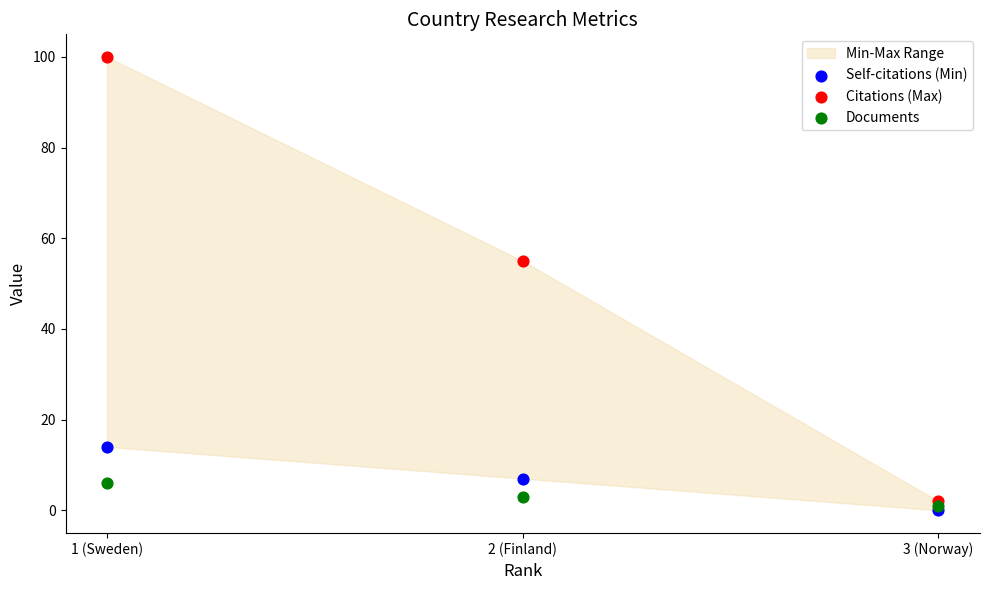

Which series reaches the maximum Y coordinate?

Citations (Max)